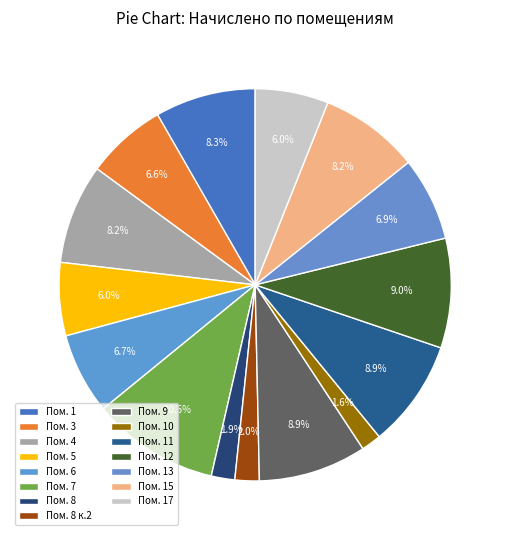

What is the largest slice in the pie chart?

7